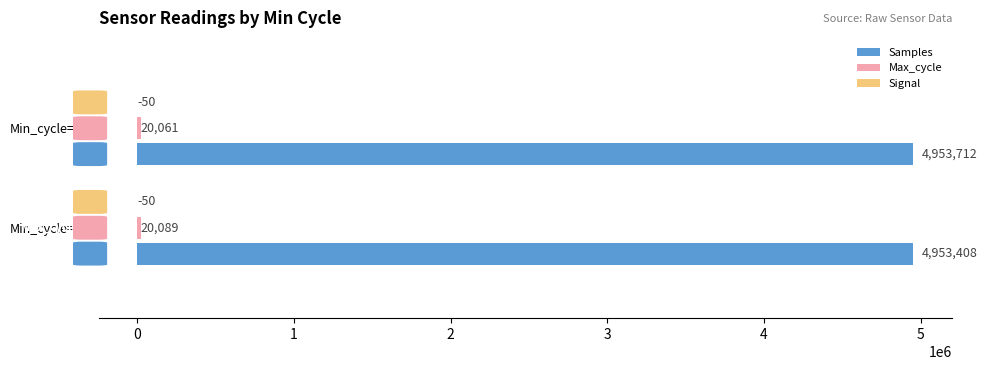

Where is Samples nearest to the value 4953560?

Min_cycle=28